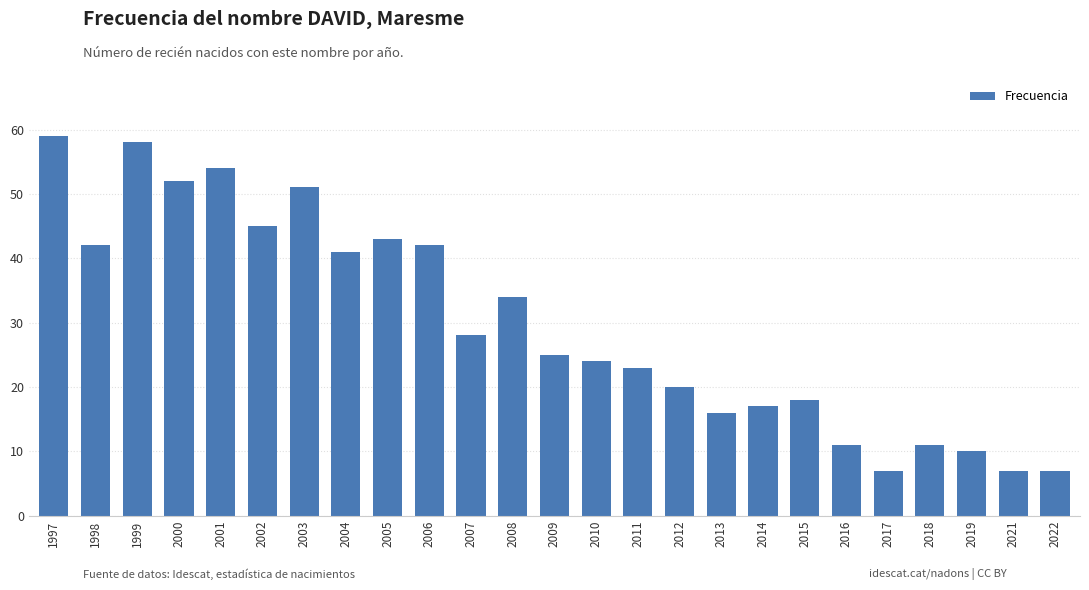

What is the sum of all values?

745